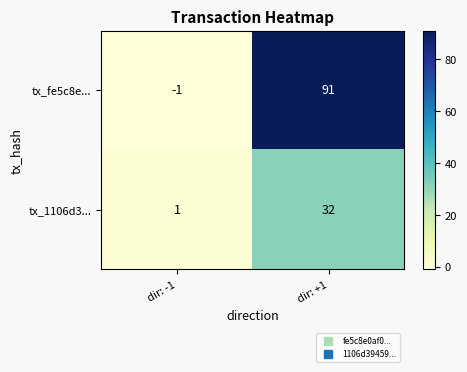

Which category has the lowest value across all series?

dir: -1